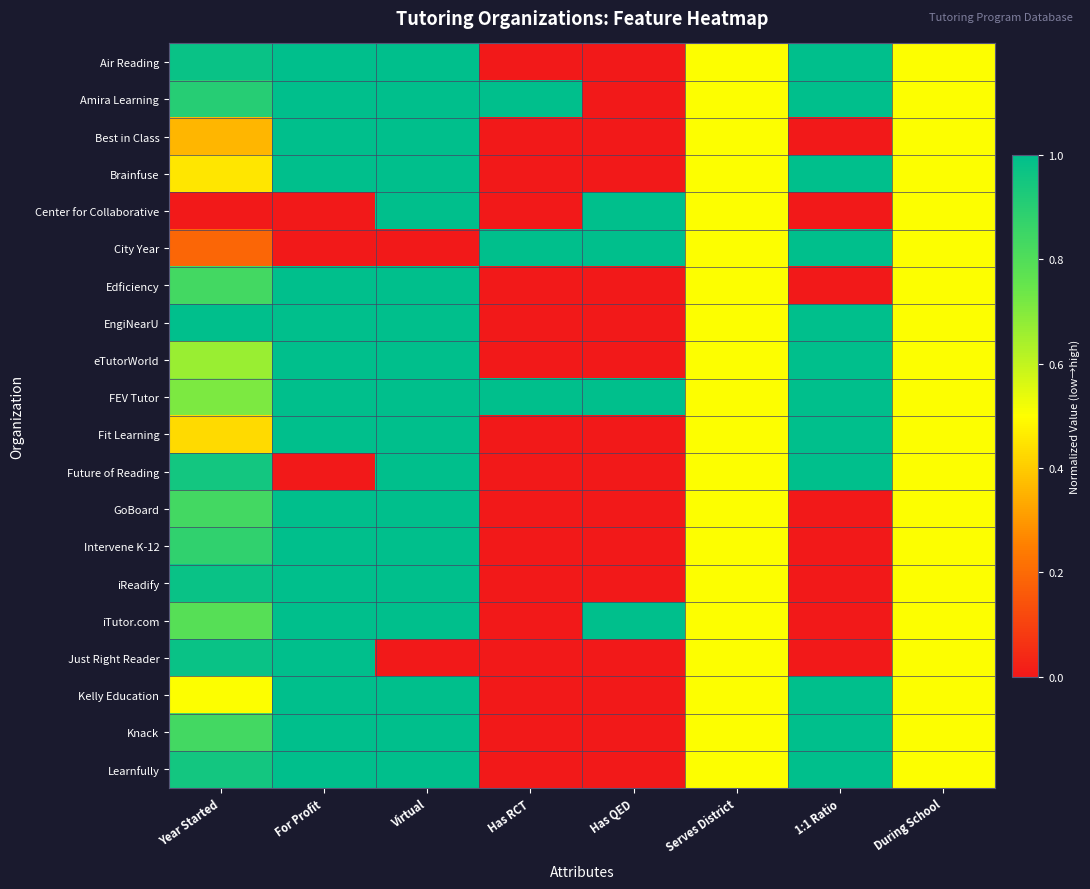

How many categories are shown in the chart?

8